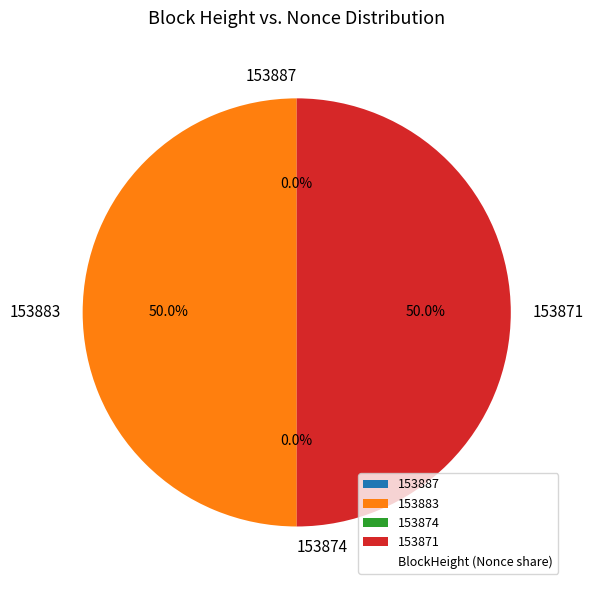

Combined, what portion of the pie is 153871 and 153874?

50.0%